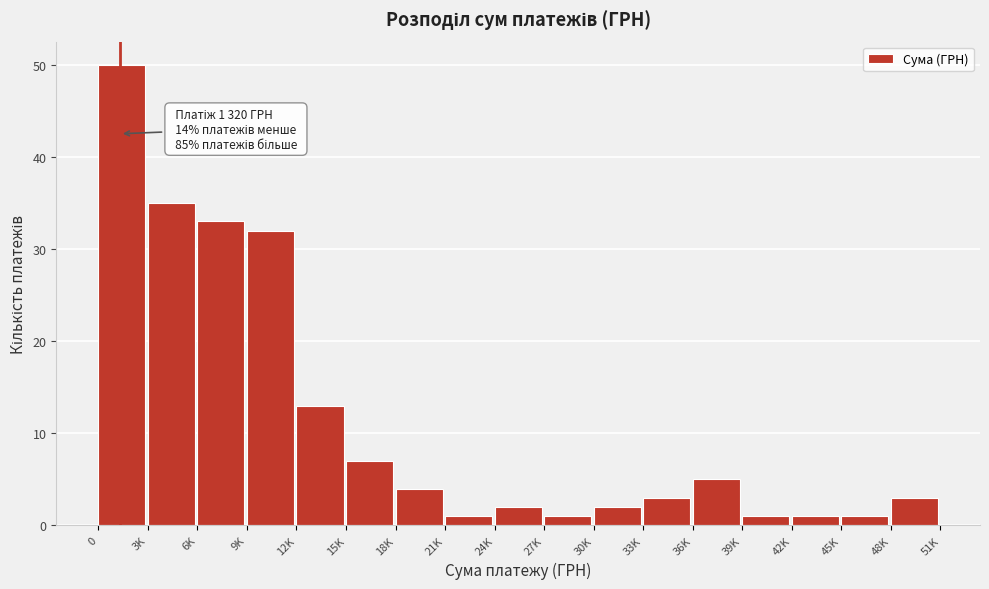

Reading left to right, extract all data points from this chart.

50	35	33	32	13	7	4	1	2	1	2	3	5	1	1	1	3